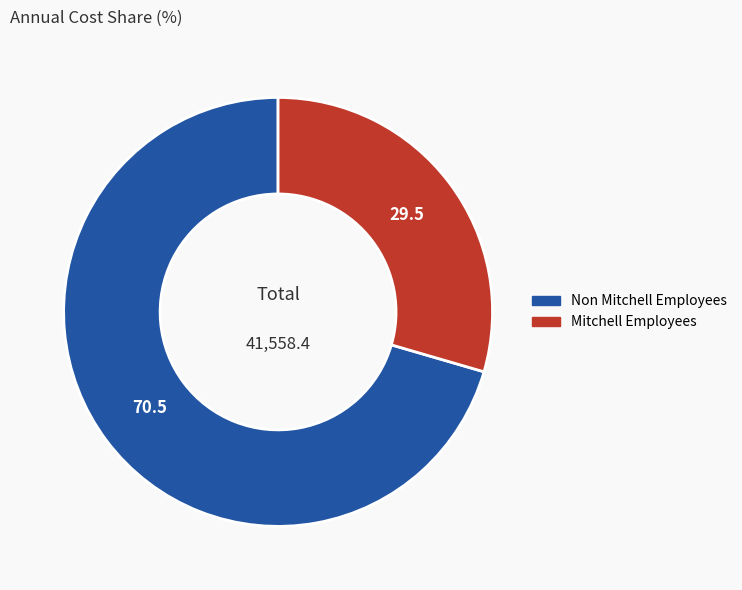

True or false: Mitchell Employees accounts for 41% of the total.

False